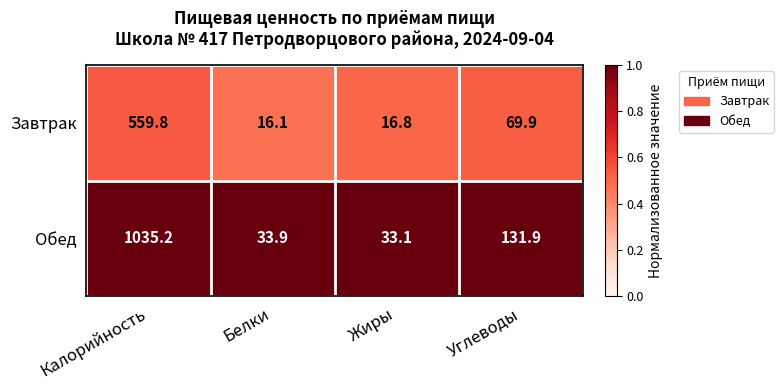

Reading left to right, extract all data points from this chart.

Завтрак: Калорийность=559.8	Белки=16.1	Жиры=16.8	Углеводы=69.9
Обед: Калорийность=1035.2	Белки=33.9	Жиры=33.1	Углеводы=131.9